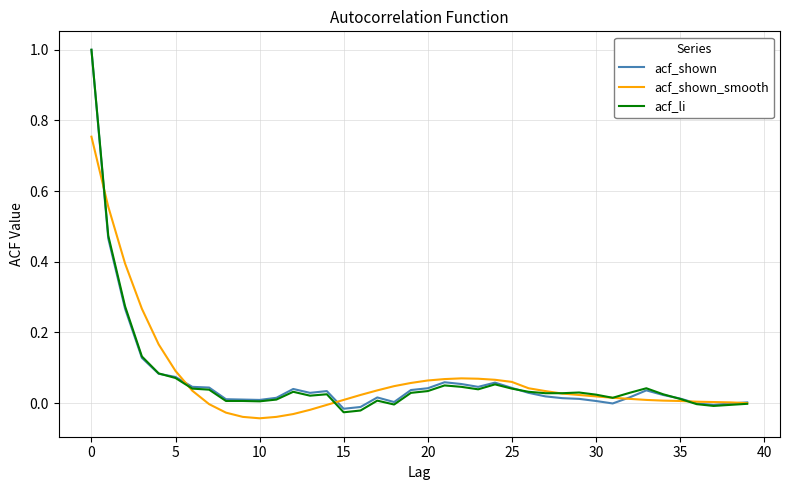

Which series has the widest spread of values?

acf_li